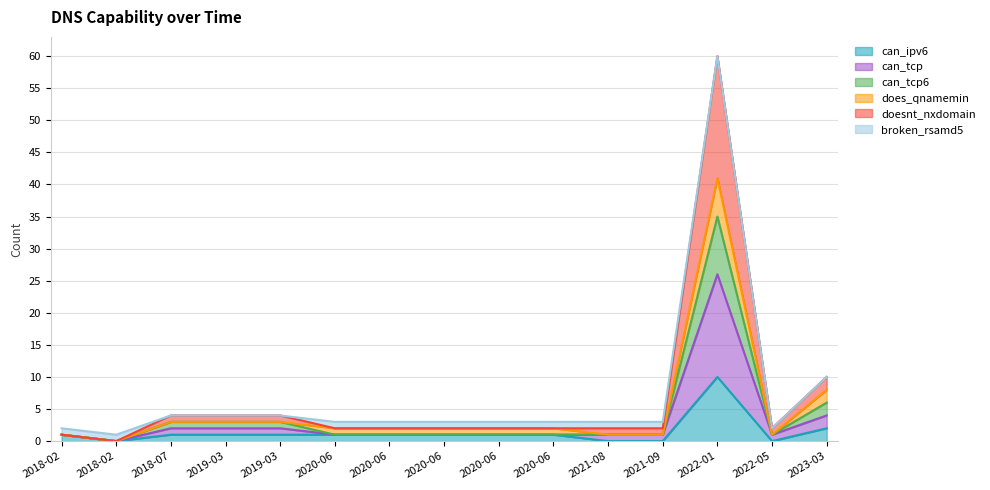

True or false: can_tcp and doesnt_nxdomain cross at least once.

False